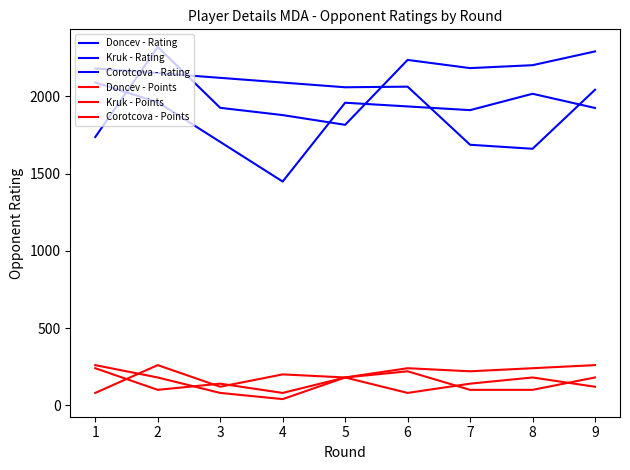

What is the difference between the second highest and second lowest values in the Doncev - Points series?

140